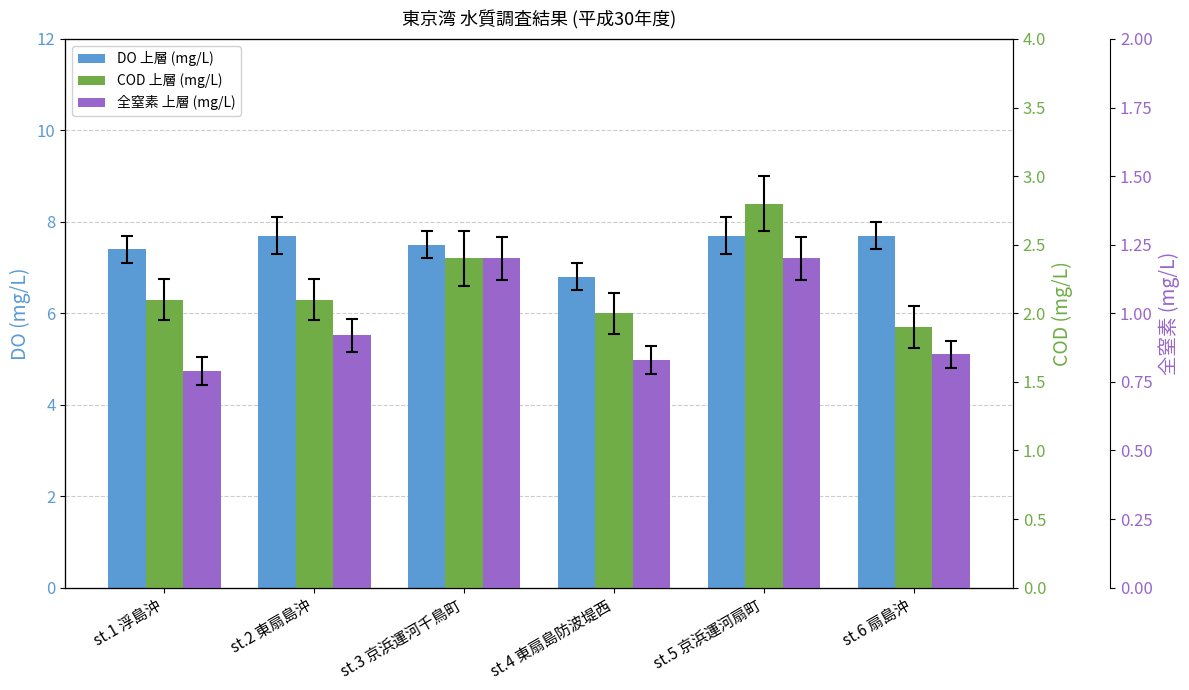

Between st.2 東扇島沖 and st.3 京浜運河千鳥町, which series saw the biggest shift?

COD 上層 (mg/L)